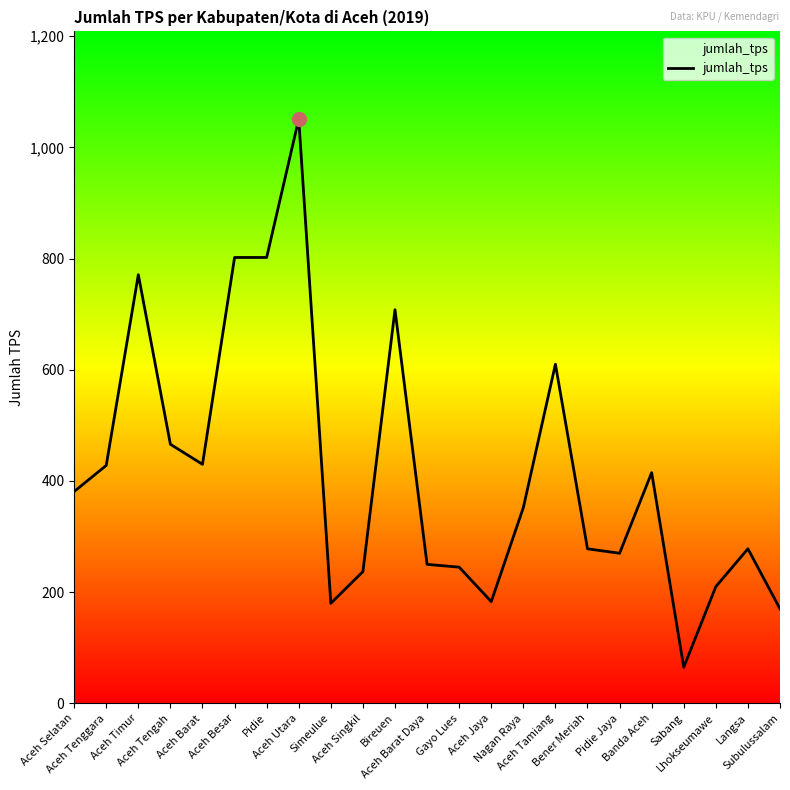

What is the maximum value shown in the chart?

1051